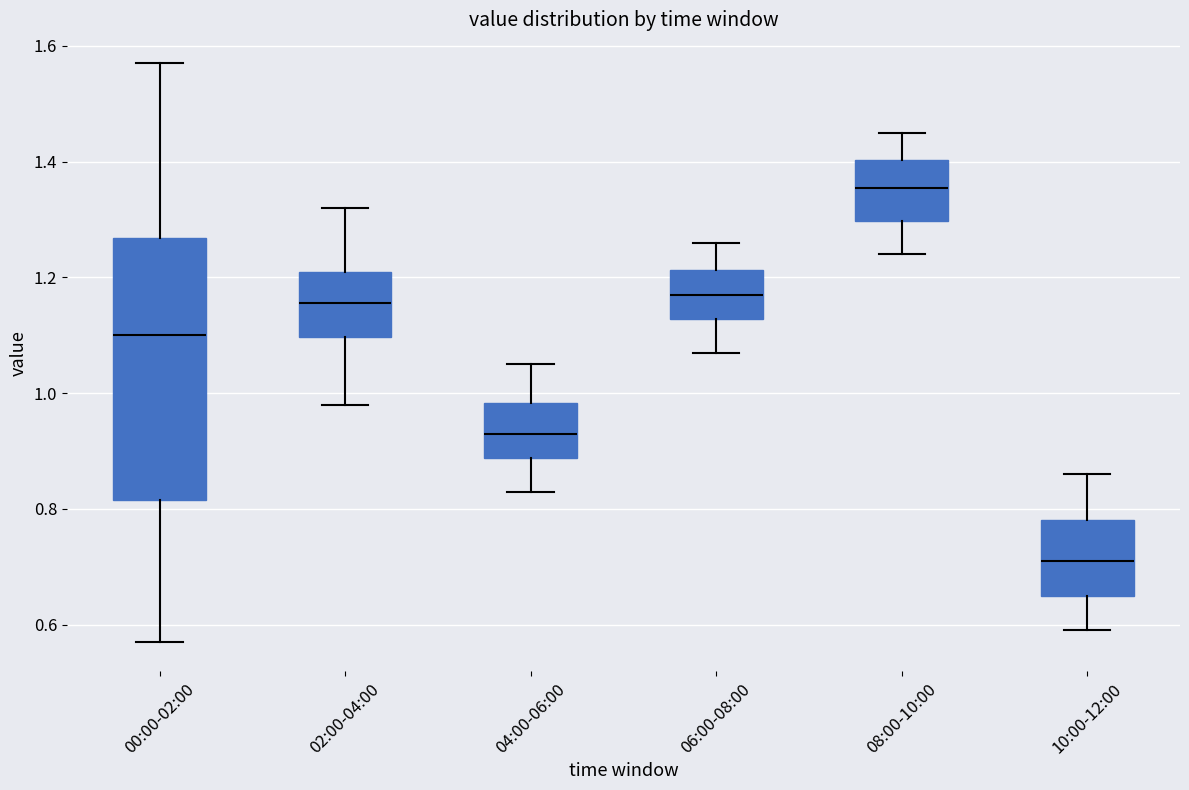

Comparing the boxes themselves (not the whiskers), which one is the tallest?

00:00-02:00